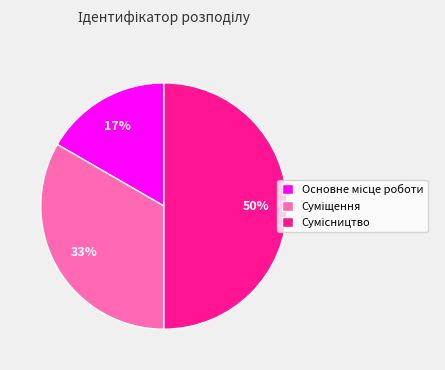

To the nearest percent, what is the average slice percentage?

33%